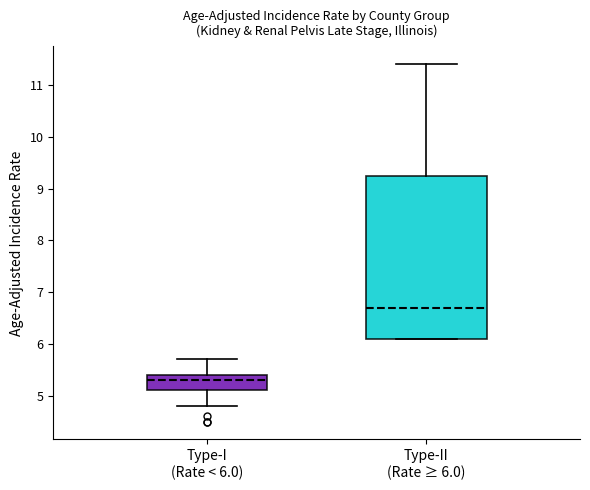

Which box has the lowest median line?

Type-I (Rate < 6.0)